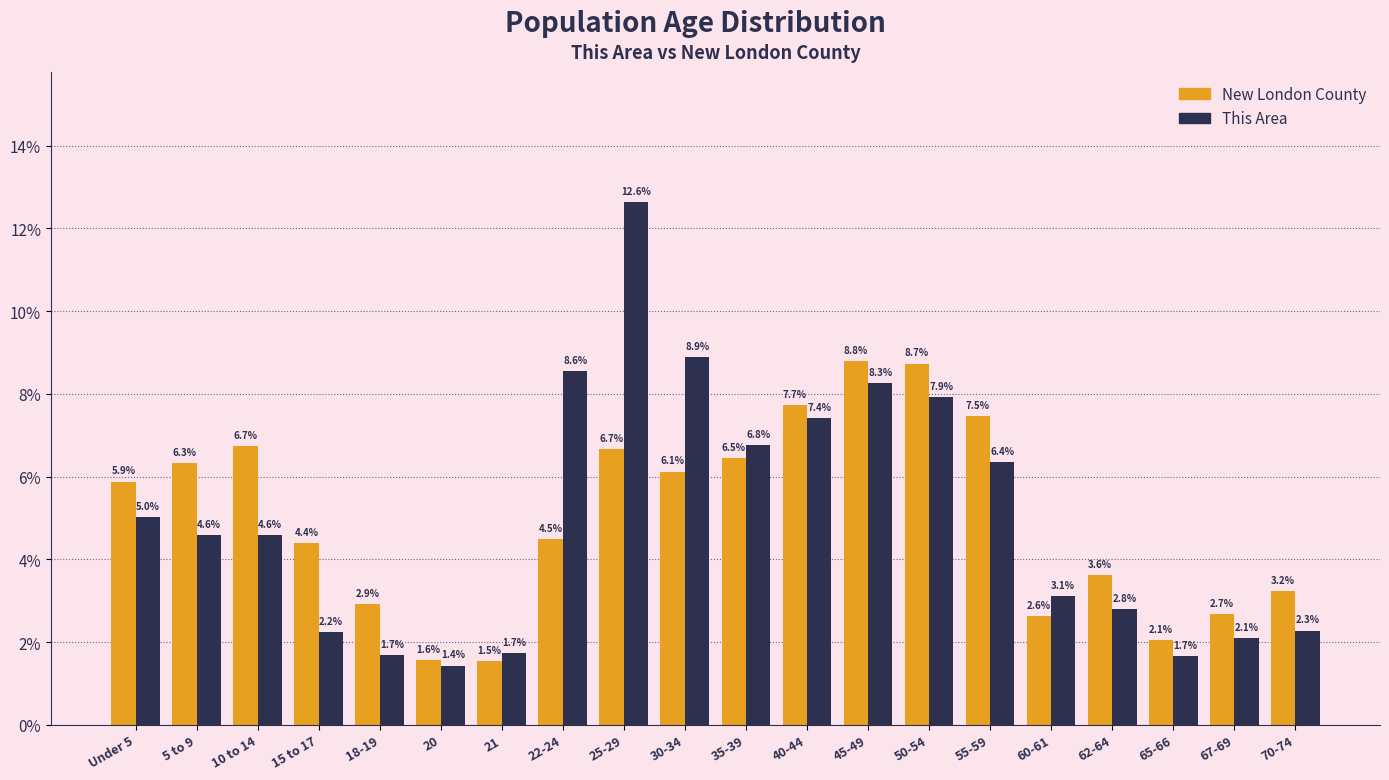

Reading left to right, list all the values displayed in this chart.

New London County: Under 5=5.9	5 to 9=6.3	10 to 14=6.7	15 to 17=4.4	18-19=2.9	20=1.6	21=1.5	22-24=4.5	25-29=6.7	30-34=6.1	35-39=6.5	40-44=7.7	45-49=8.8	50-54=8.7	55-59=7.5	60-61=2.6	62-64=3.6	65-66=2.1	67-69=2.7	70-74=3.2
This Area: Under 5=5.0	5 to 9=4.6	10 to 14=4.6	15 to 17=2.2	18-19=1.7	20=1.4	21=1.7	22-24=8.6	25-29=12.6	30-34=8.9	35-39=6.8	40-44=7.4	45-49=8.3	50-54=7.9	55-59=6.4	60-61=3.1	62-64=2.8	65-66=1.7	67-69=2.1	70-74=2.3